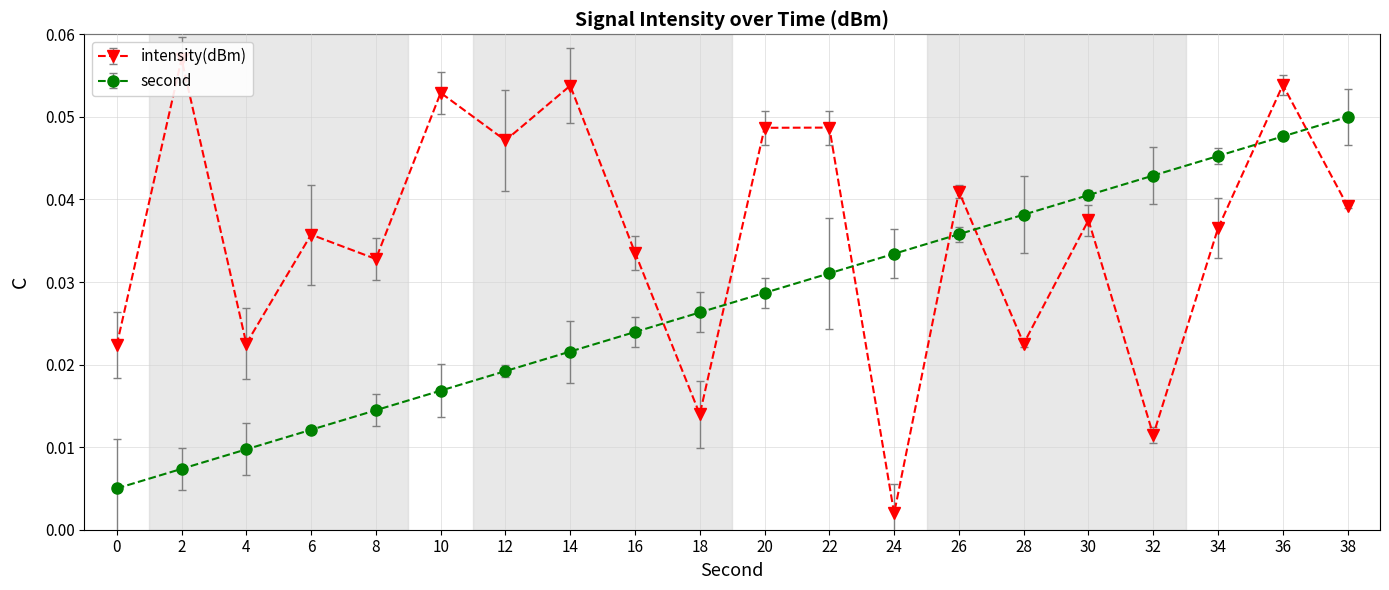

What are all the series names shown in the legend?

intensity(dBm), second